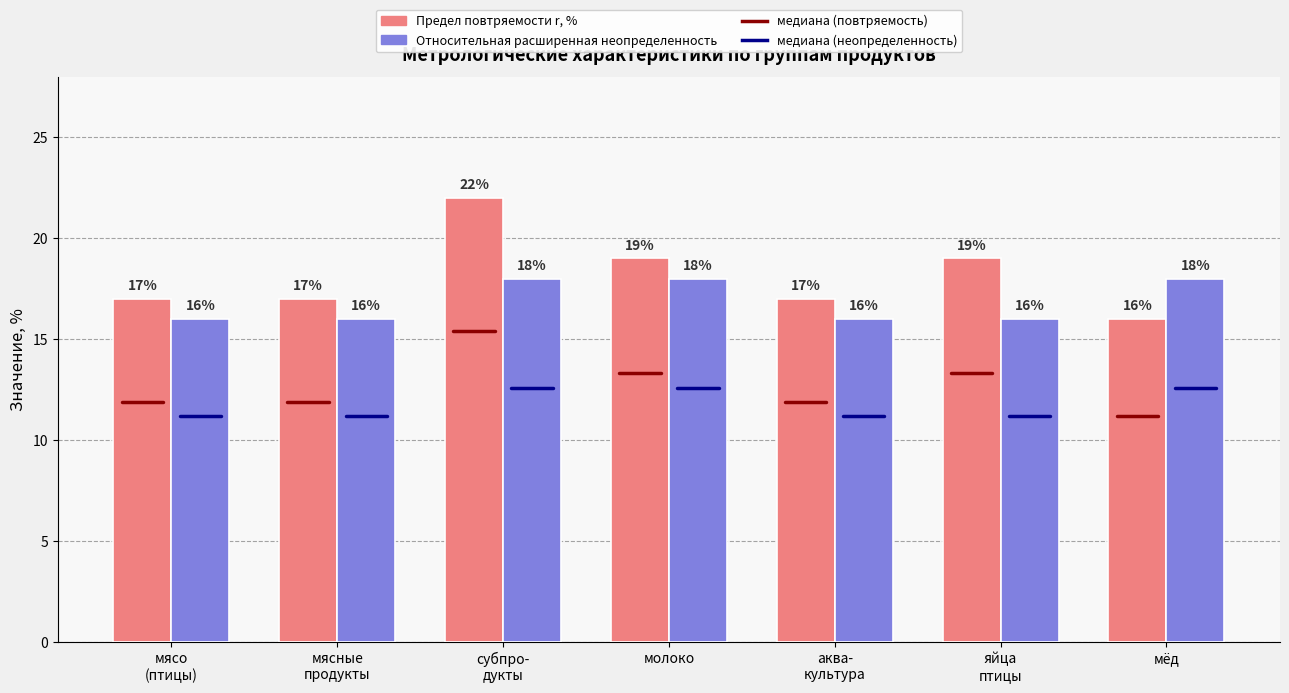

The Относительная расширенная неопределенность series shows 25 at яйца
птицы. True or false?

False